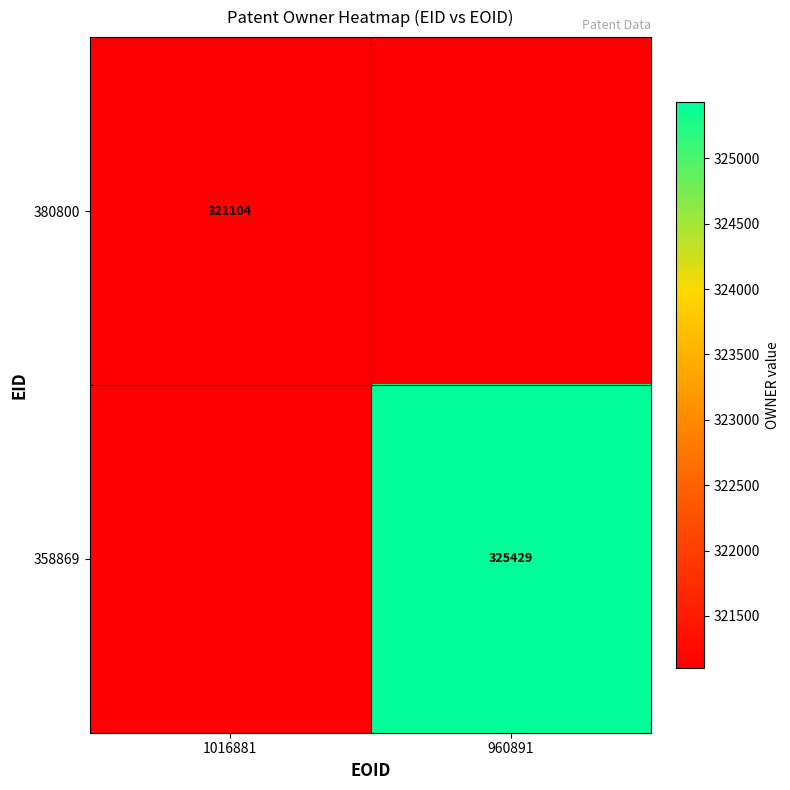

What is the greatest value displayed?

325429.0